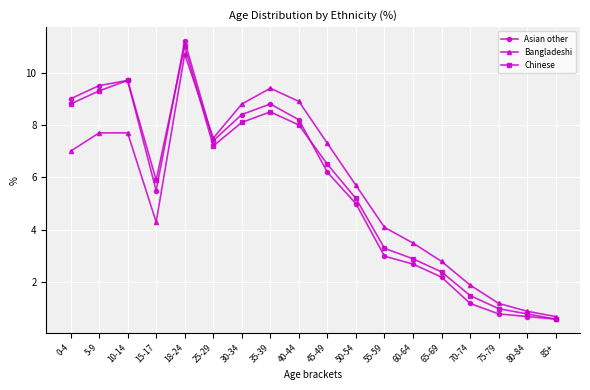

What is the sum of all Bangladeshi values?

100.1